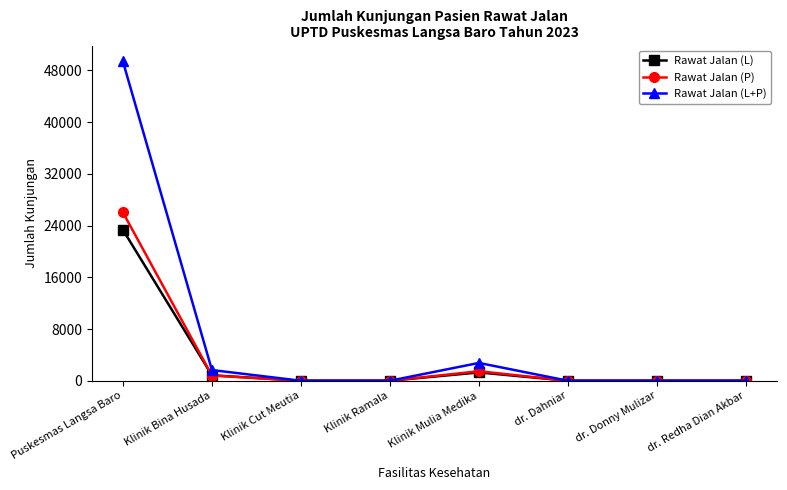

Which series has the largest total across all categories?

Rawat Jalan (L+P)